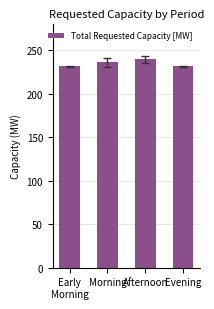

The value at Morning is 115.8. True or false?

False